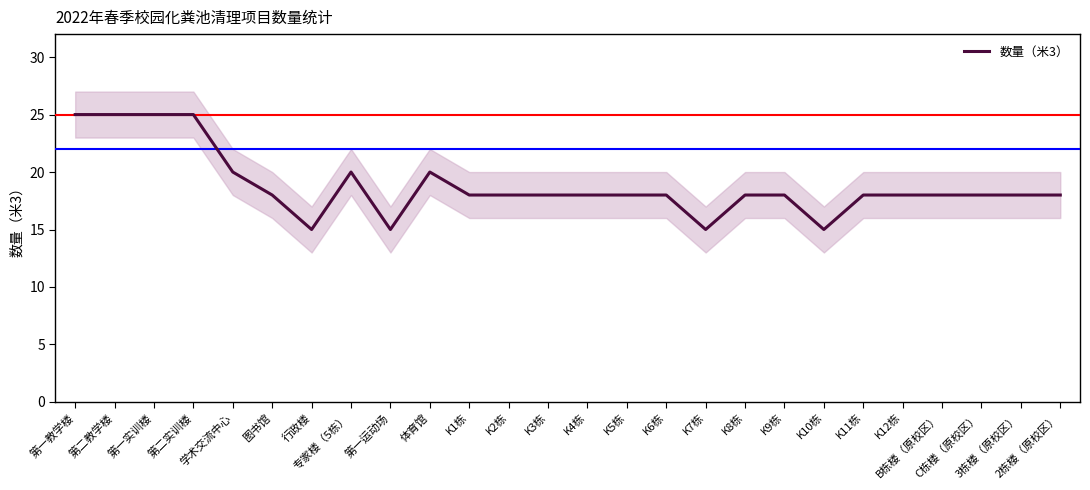

Does the chart display data point markers on the line(s)?

No